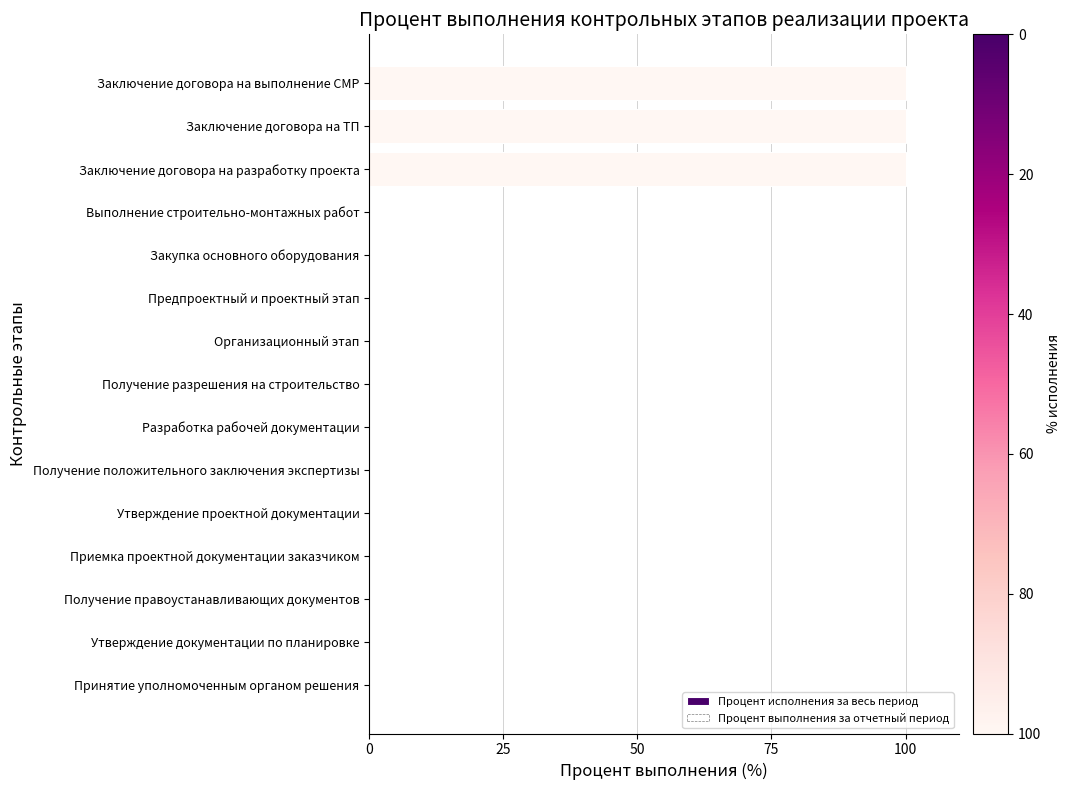

Is it true that the value at Предпроектный и проектный этап is 0?

True